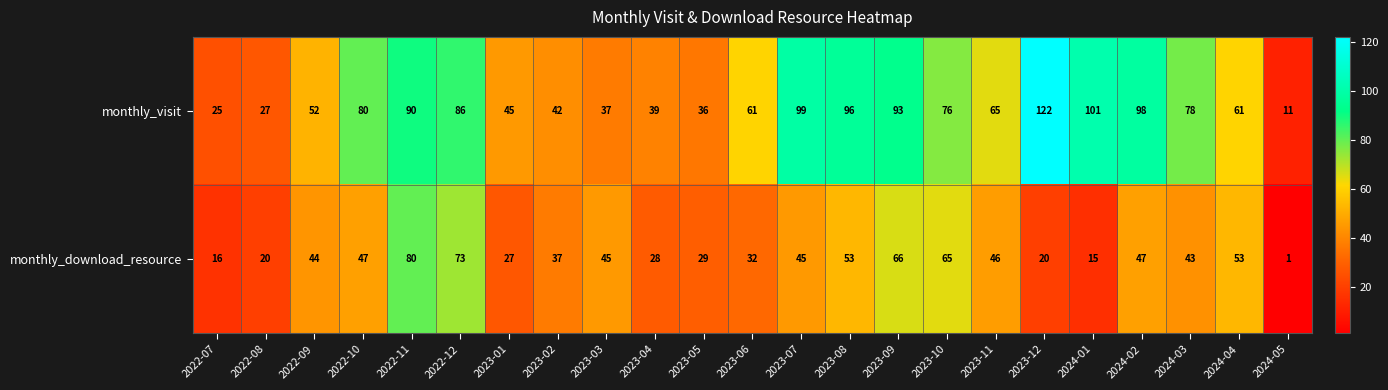

List the series in order of their peak value, lowest first.

monthly_download_resource, monthly_visit